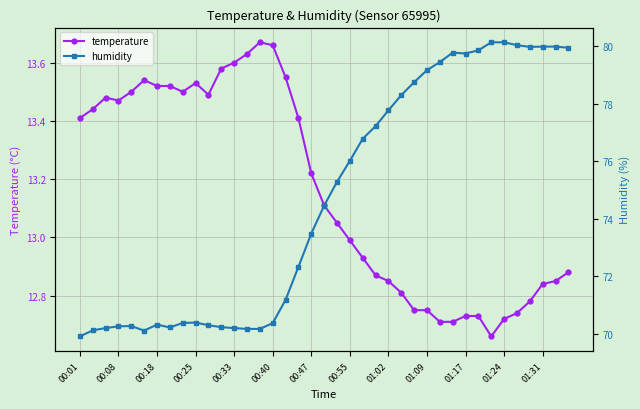

List the series in order of their overall mean, highest first.

humidity, temperature